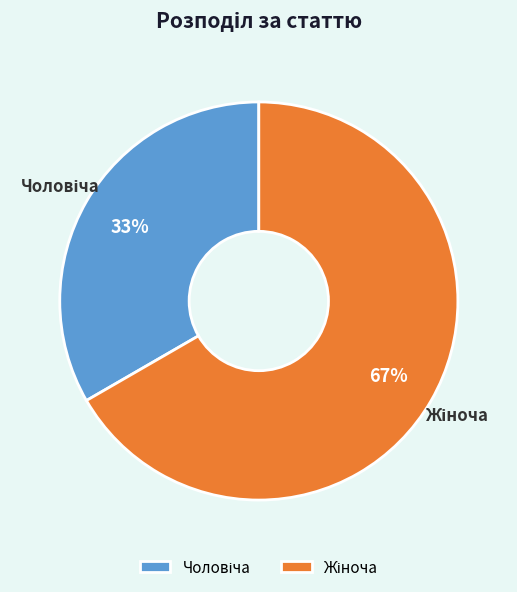

How many segments does this pie chart have?

2